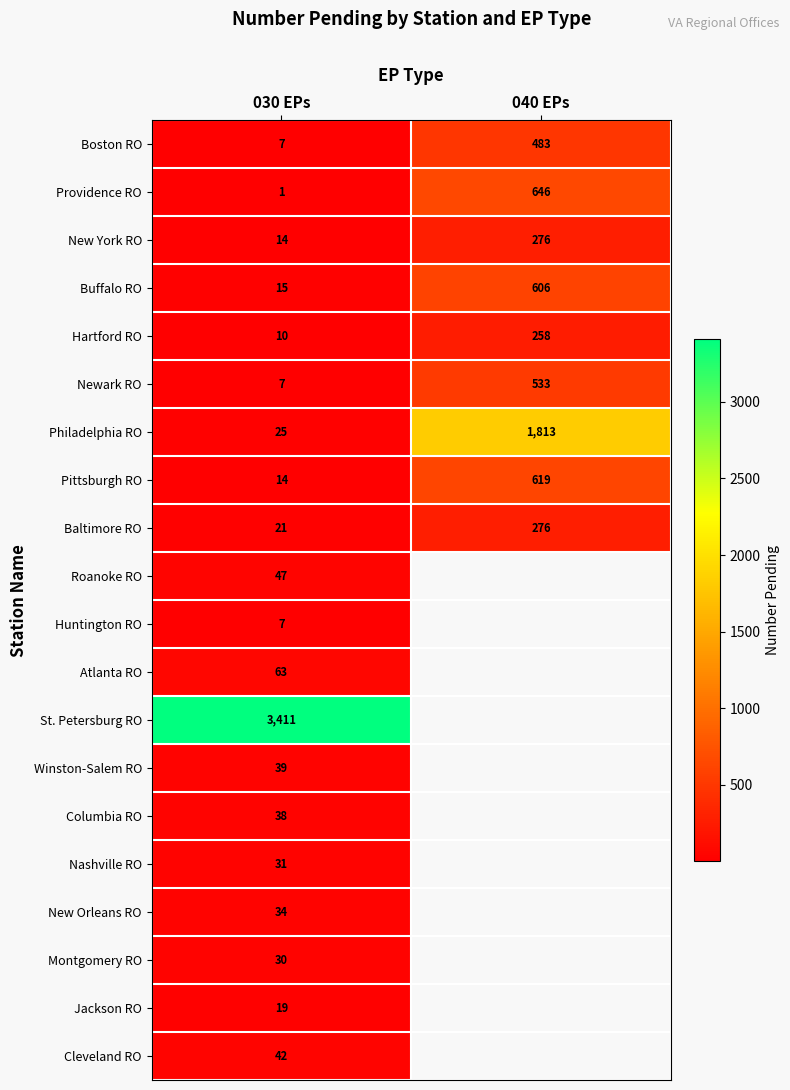

What is the average value of the Philadelphia RO series?

919